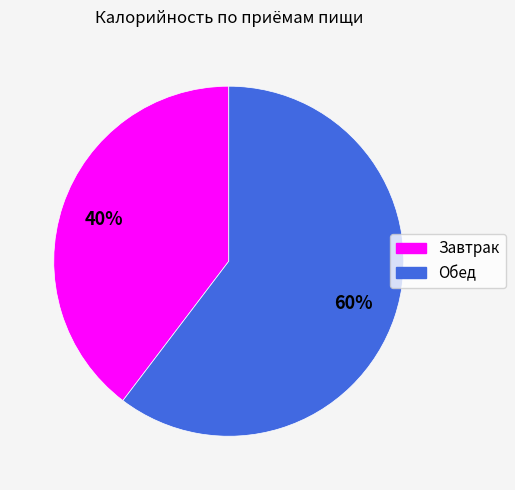

The Завтрак slice represents 32% of the pie. True or false?

False